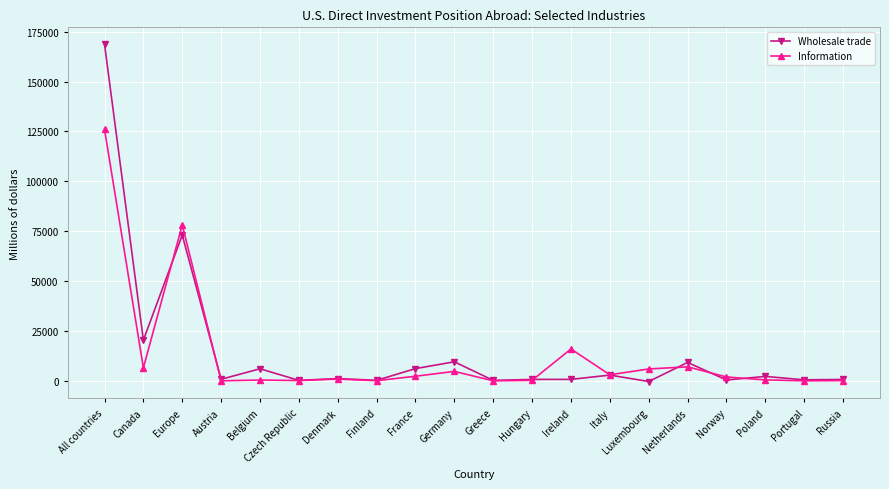

How many data points in Wholesale trade are less than 1161?

10